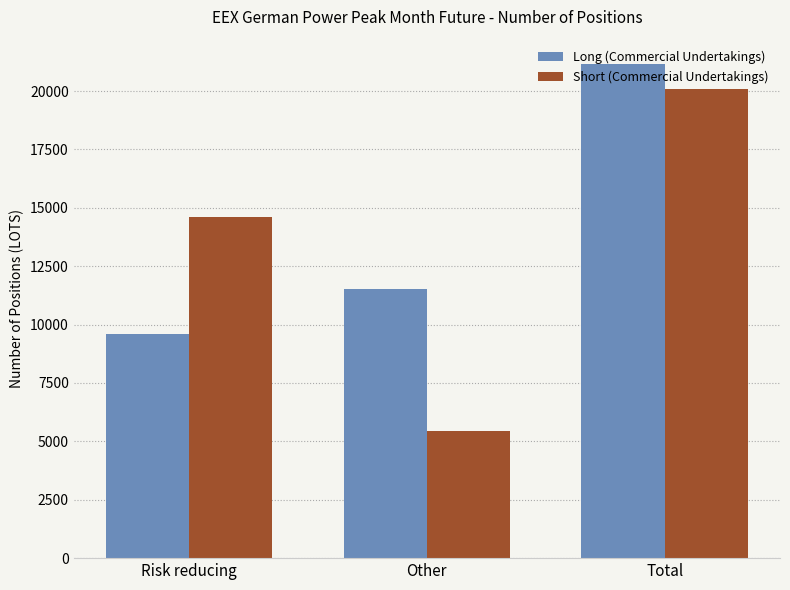

True or false: Long (Commercial Undertakings) has a value of 4387 at Other.

False